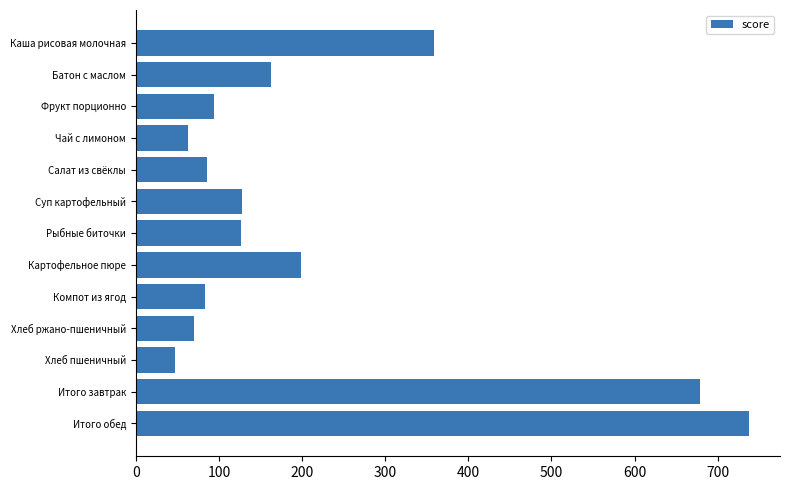

How many bars are there in total?

13